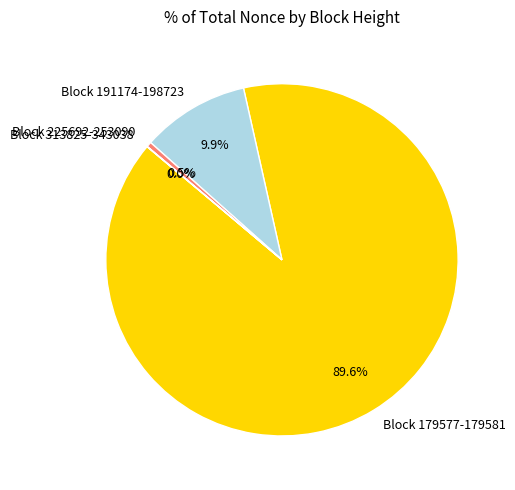

What is the majority slice?

Block 179577-179581